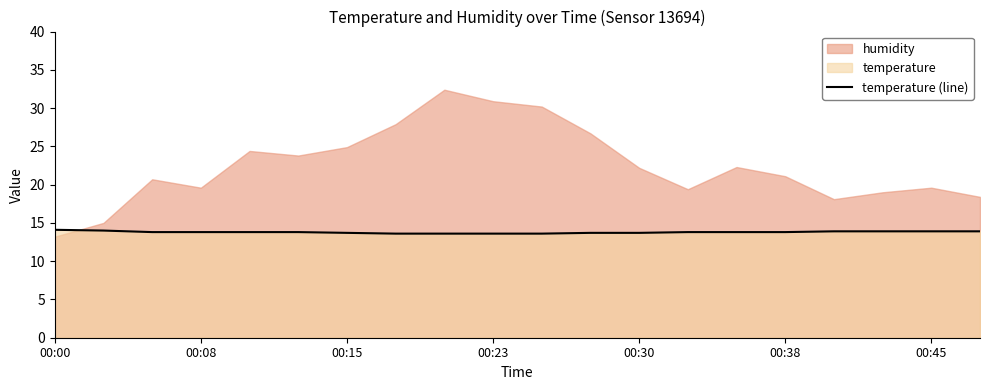

The value at 19 is 13.9. True or false?

True